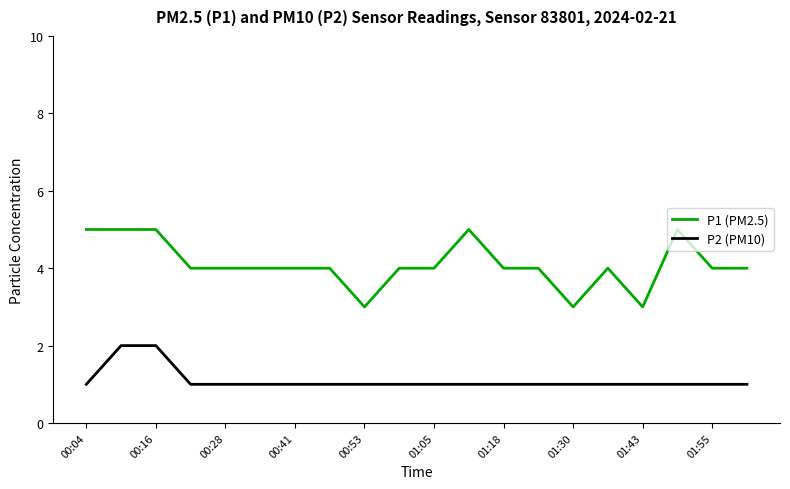

Which series has the largest range (max minus min)?

P1 (PM2.5)